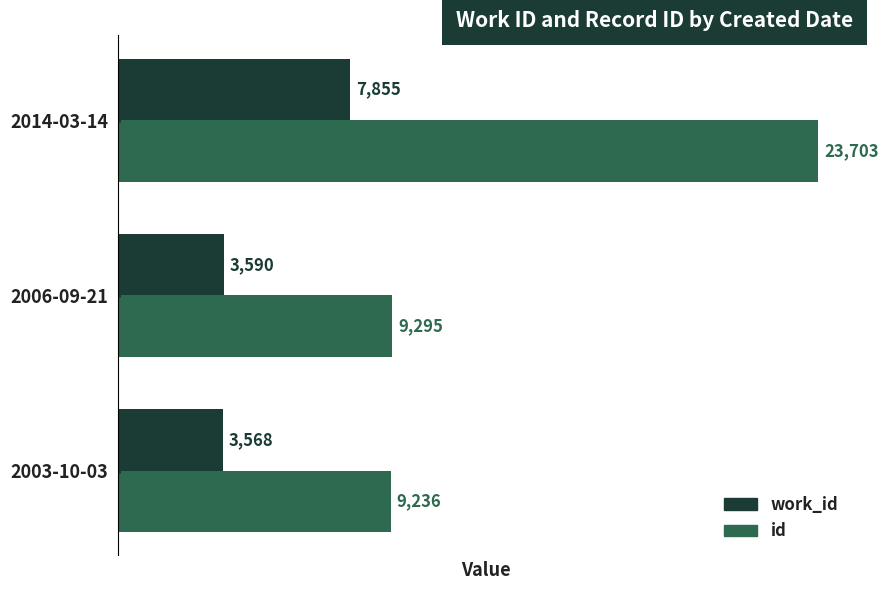

List the labels in order of work_id value, largest first.

2014-03-14, 2006-09-21, 2003-10-03